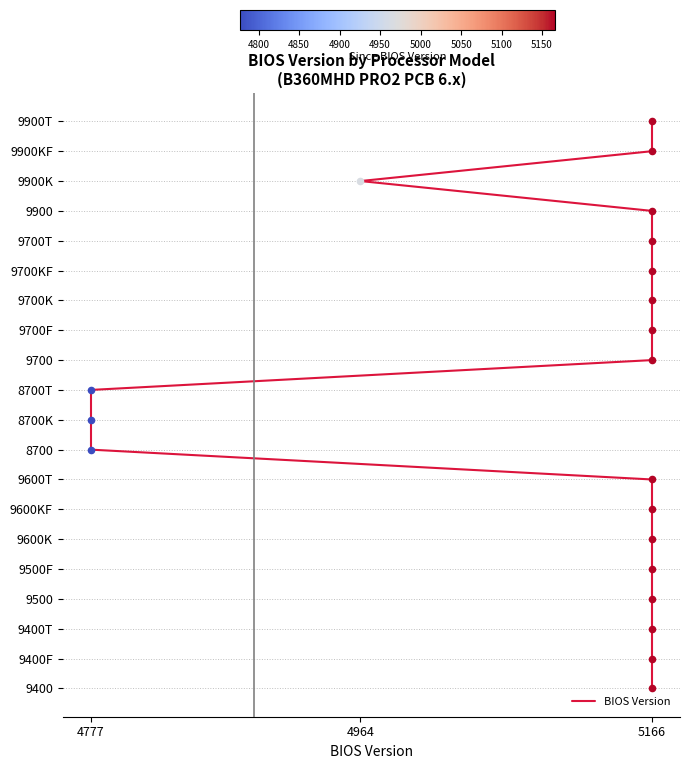

What is the change in value from 4777 to 4964?

-1